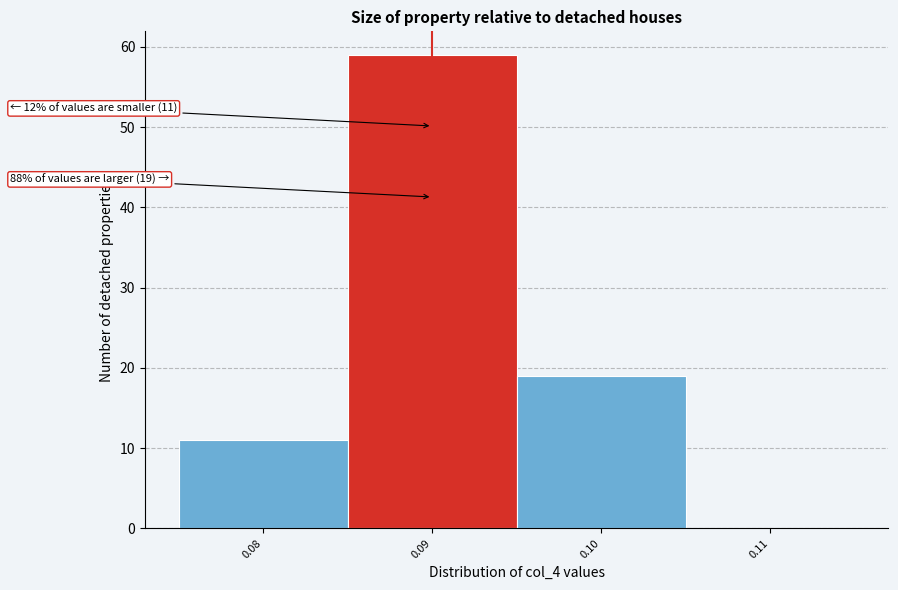

Reading right to left, list all the values displayed in this chart.

0.11=0	0.10=19	0.09=59	0.08=11